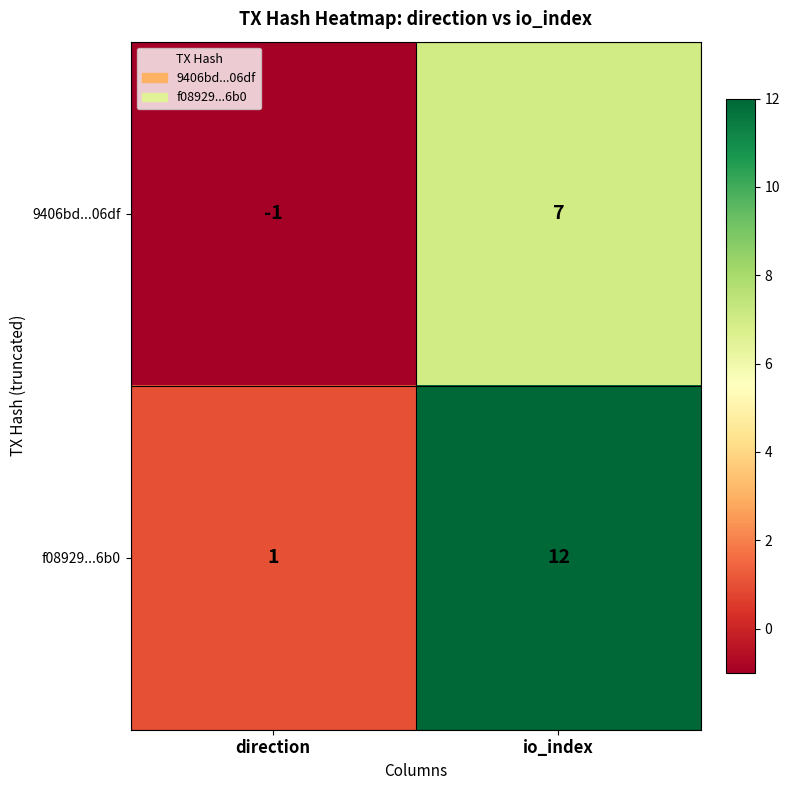

List the series in order of their peak value, highest first.

f08929...6b0, 9406bd...06df